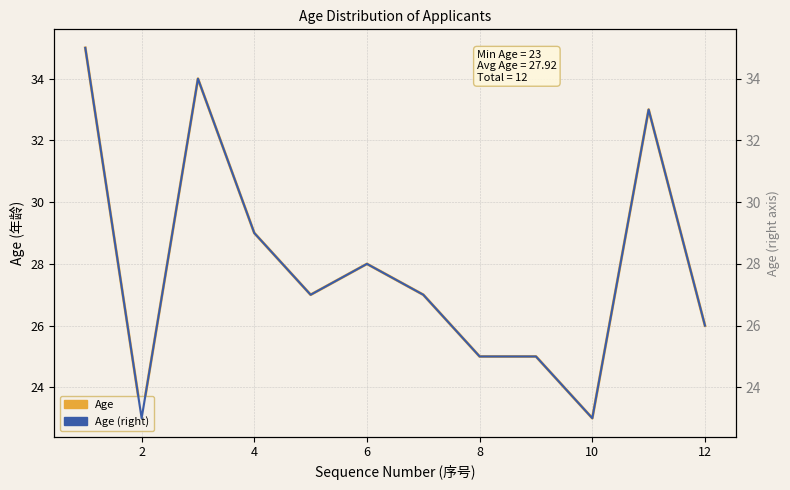

What is the greatest value displayed?

35